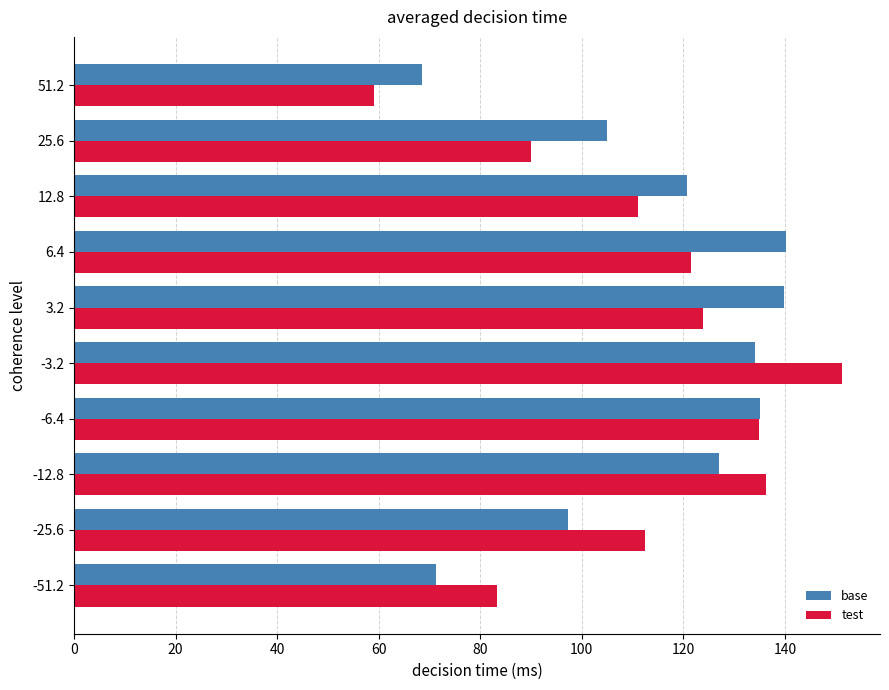

Is it true that test equals 83.2 at -51.2?

True